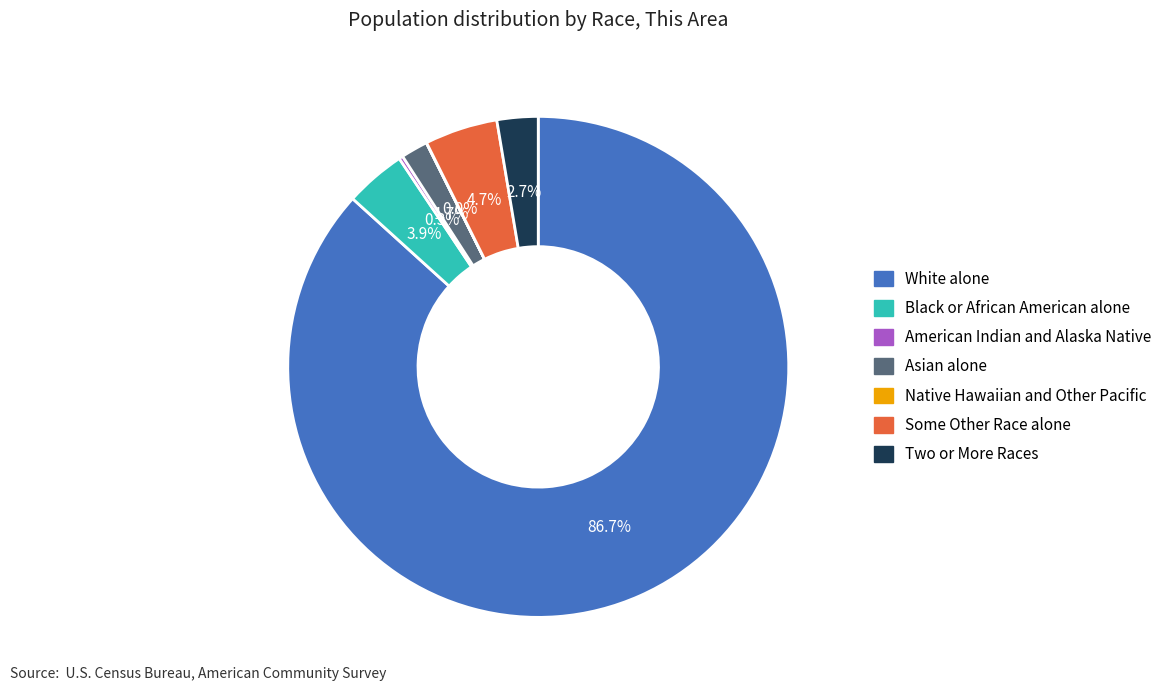

Combined, do Black or African American alone and White alone account for over 50%?

Yes